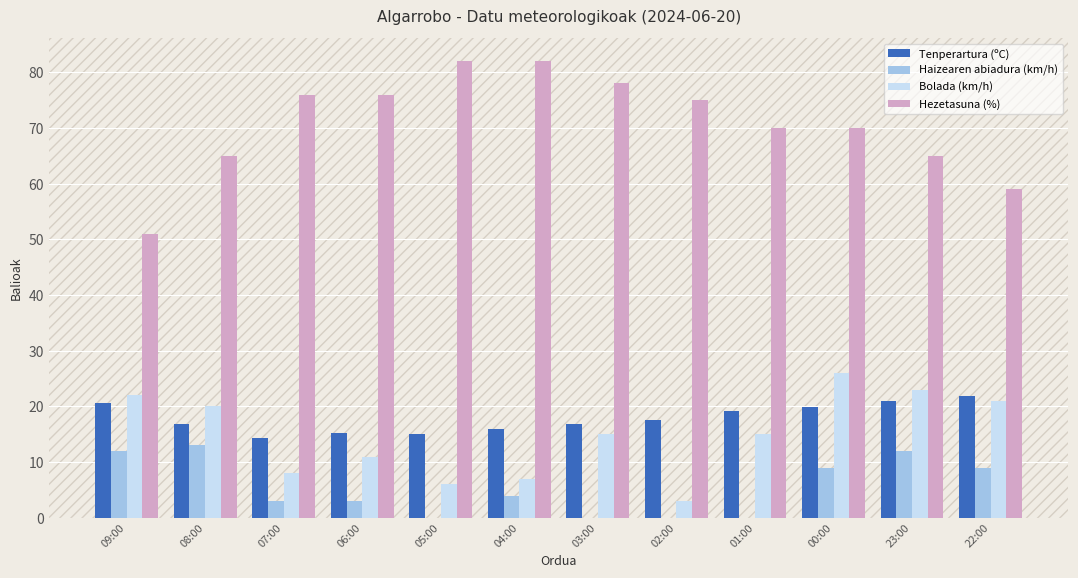

Is the value of Hezetasuna (%) at 02:00 greater than the value of Haizearen abiadura (km/h) at 01:00?

Yes